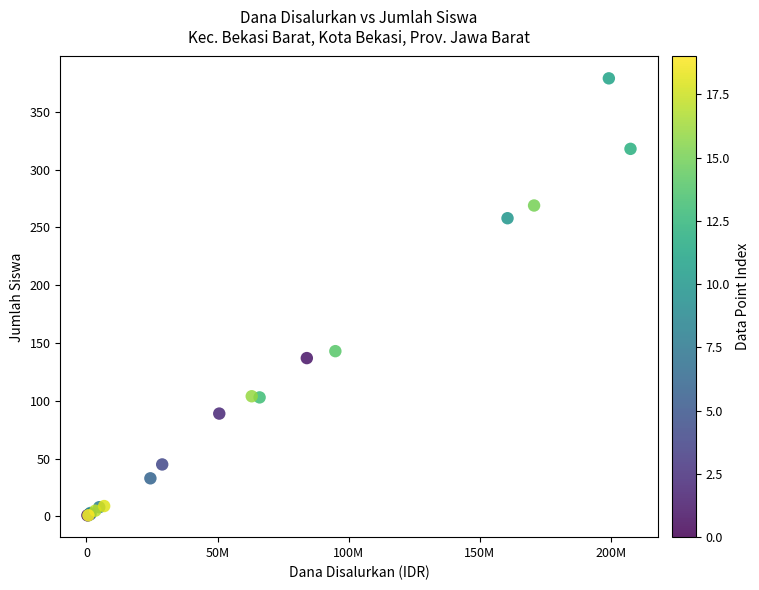

What Y value in the scatter plot is closest to 190?

143